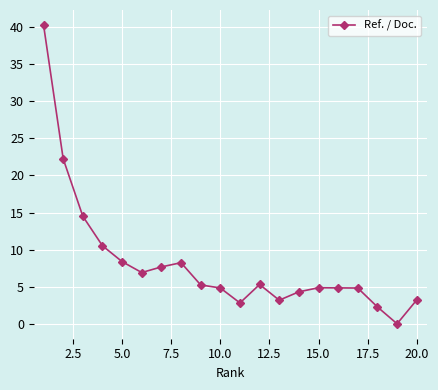

True or false: there are more than 1 points higher than both neighbors.

True